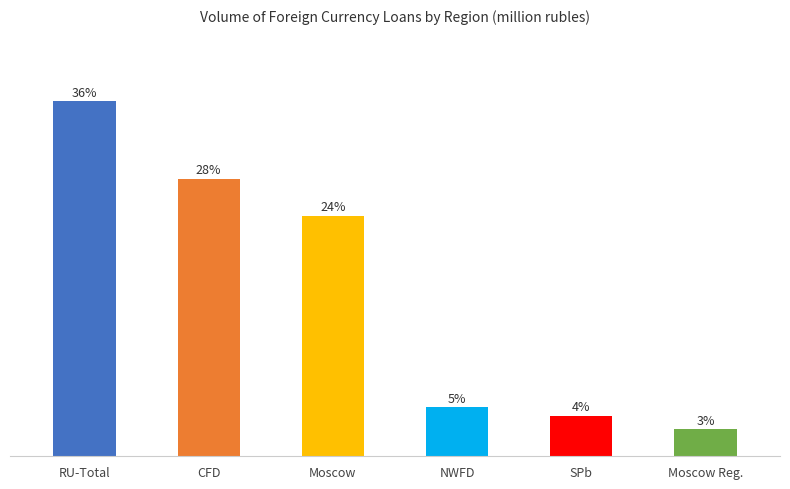

Rank the categories by value from highest to lowest.

RU-Total, CFD, Moscow, NWFD, SPb, Moscow Reg.